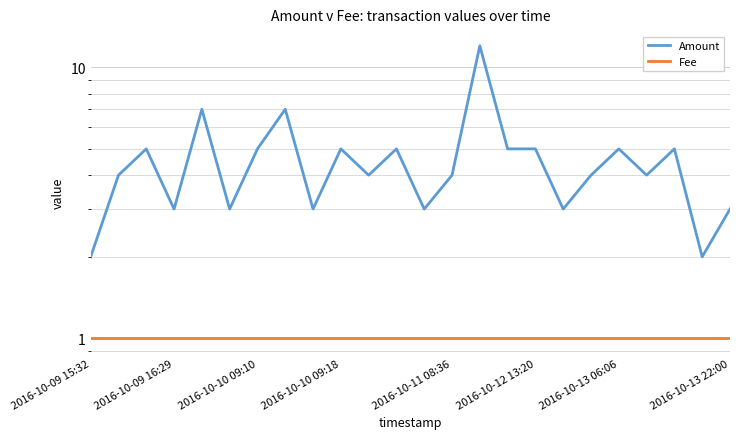

True or false: Amount has a value of 5 at 11.

True